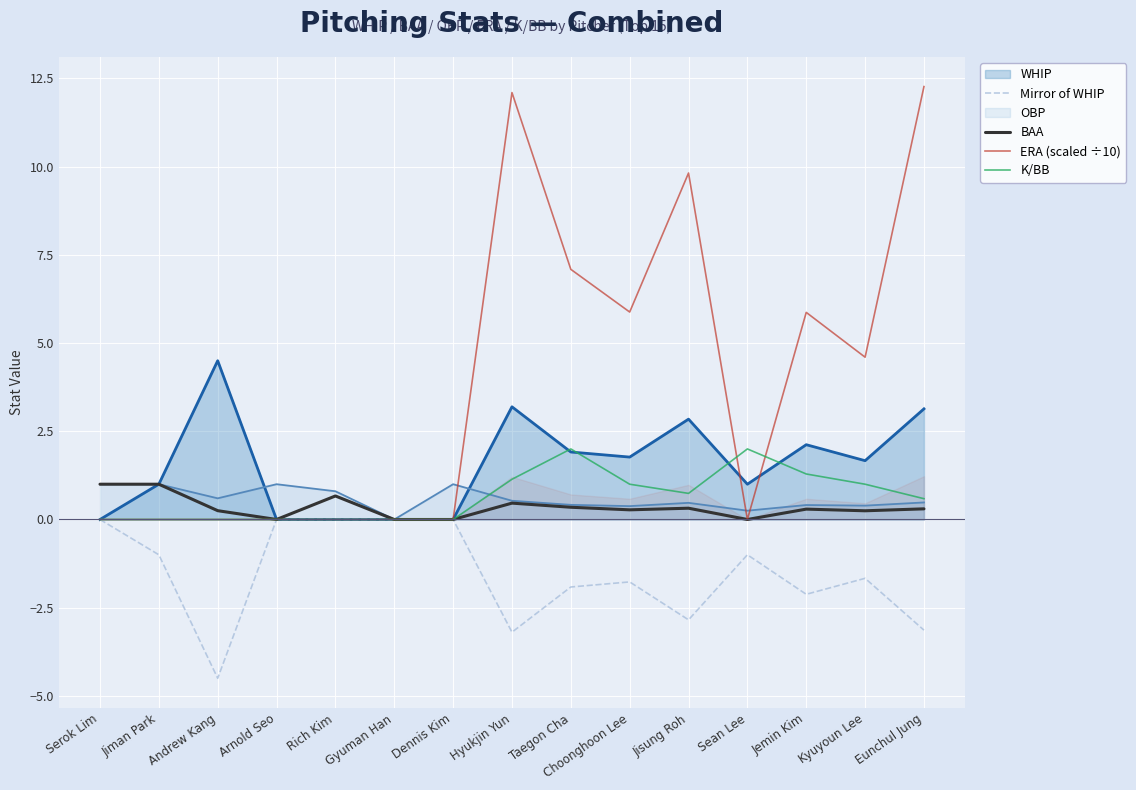

What is the highest value of the BAA series?

1.0